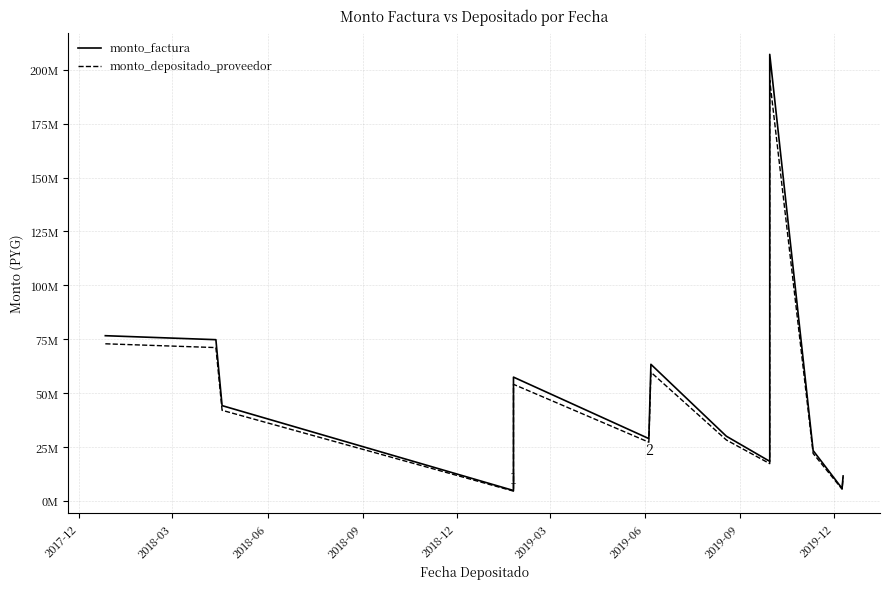

What is the maximum value for monto_depositado_proveedor?

195133422